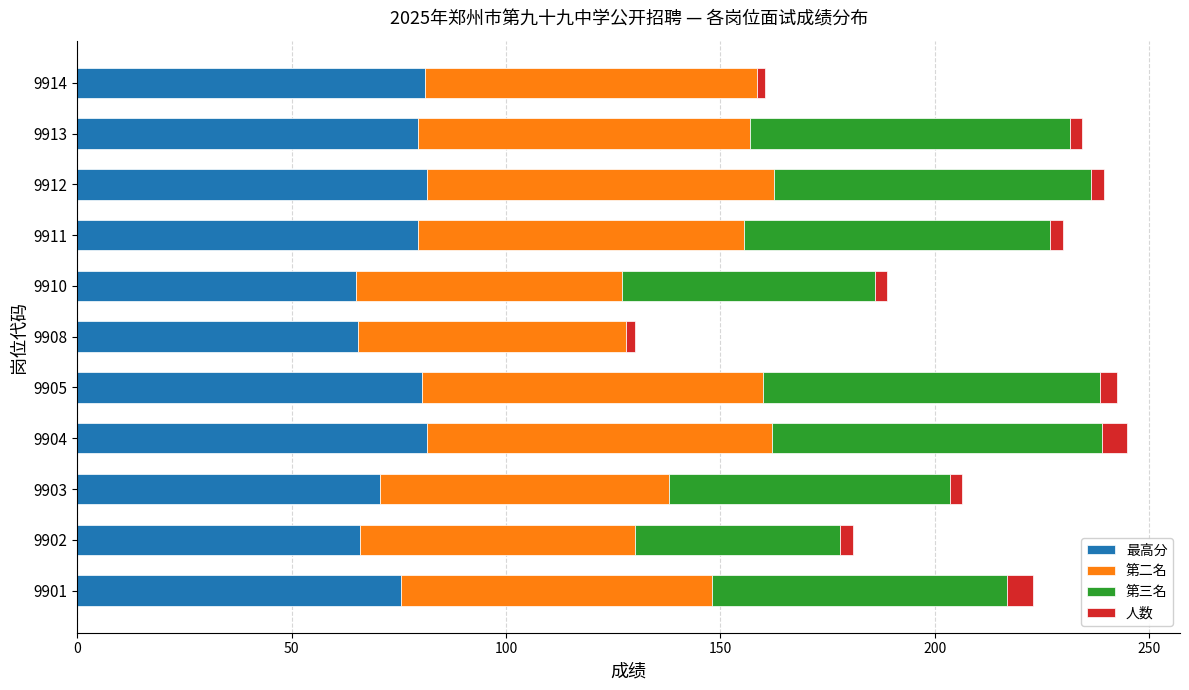

What is the maximum value for 最高分?

81.5